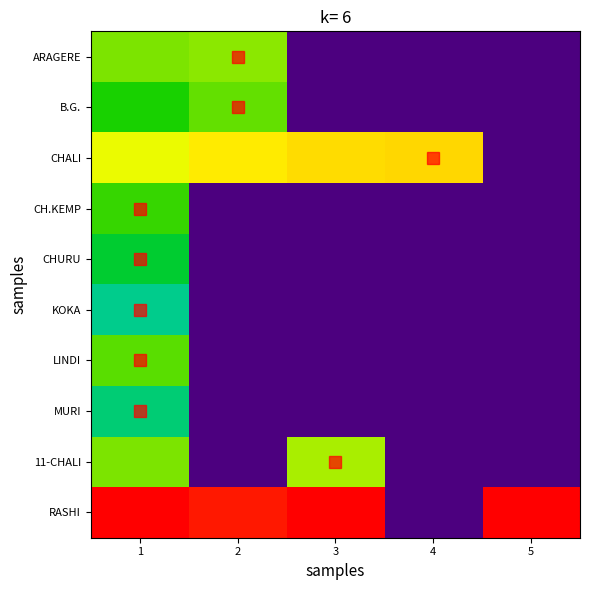

Rank the series at 2 from lowest to highest value.

CH.KEMP, CHURU, KOKA, LINDI, MURI, 11-CHALI, B.G., ARAGERE, CHALI, RASHI